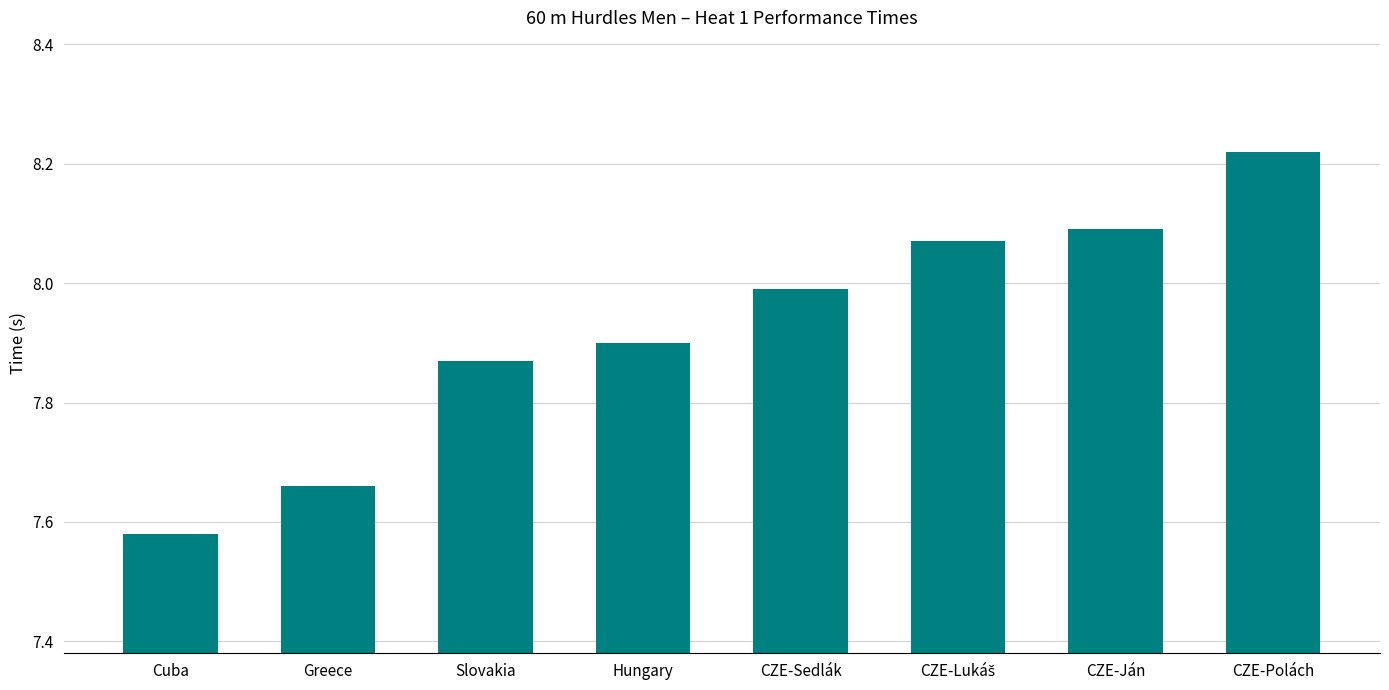

Between CZE-Polách and Cuba, which is larger?

CZE-Polách